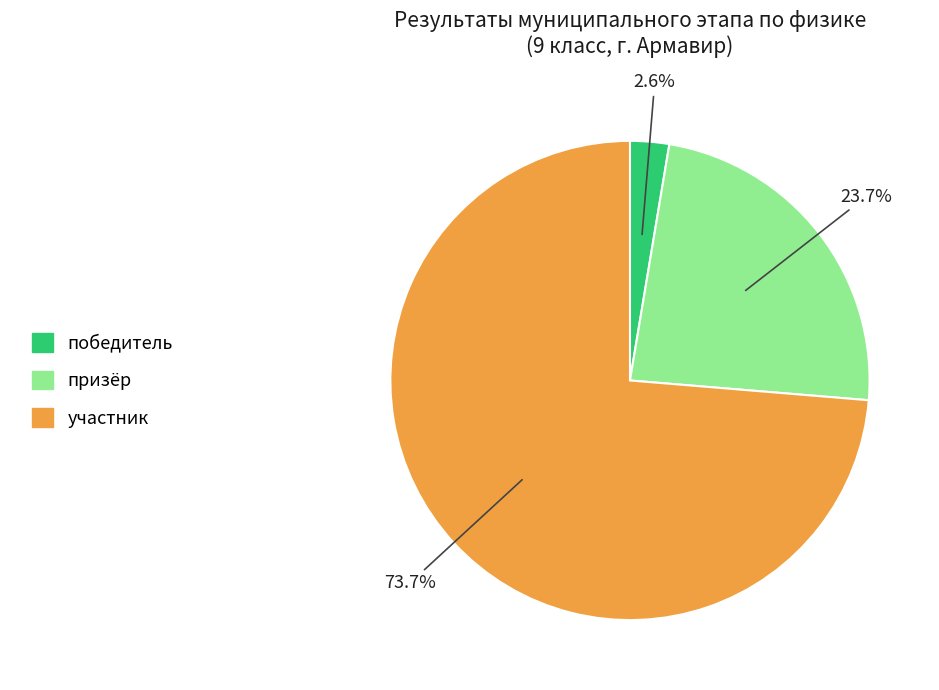

Which slice is the smallest?

победитель